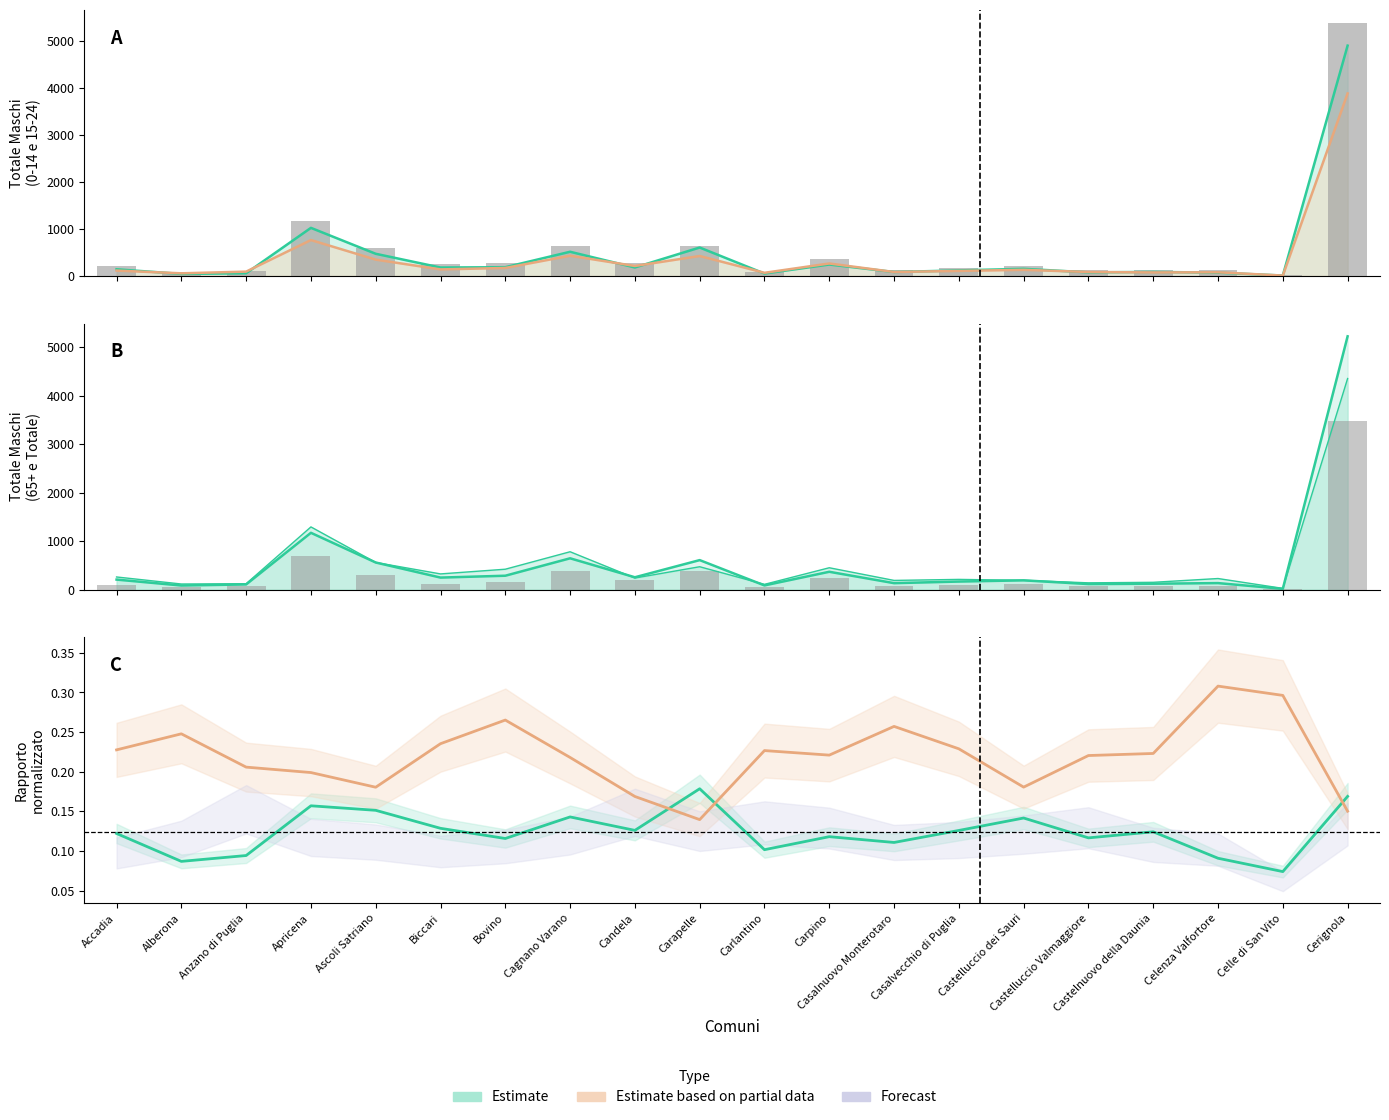

At which label does Totale Maschi (65+) first exceed 204?

Accadia